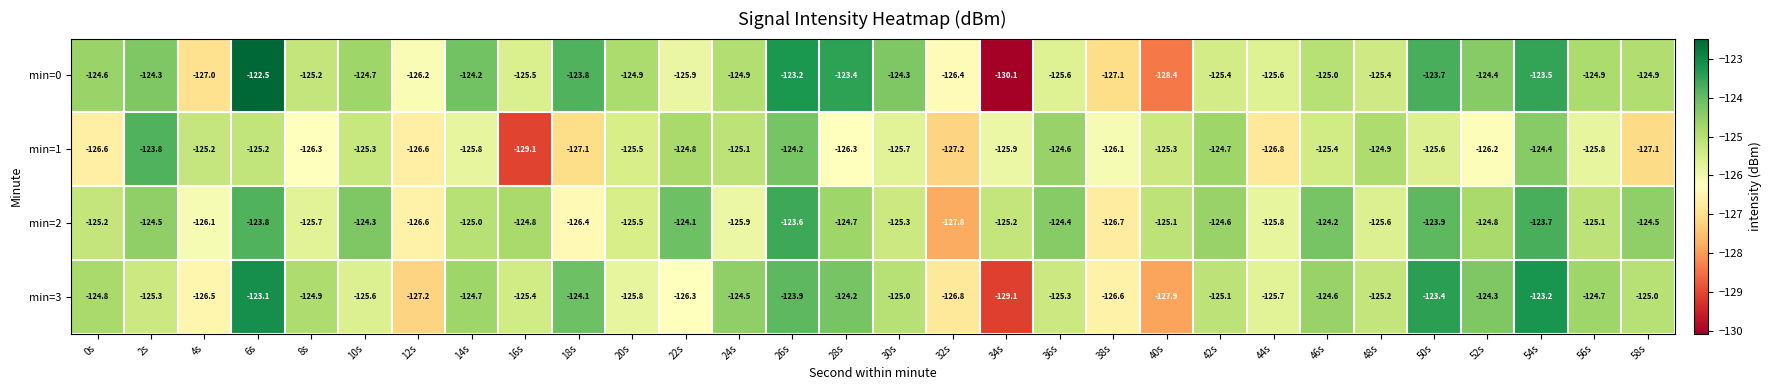

Which series has the largest total across all categories?

min=2